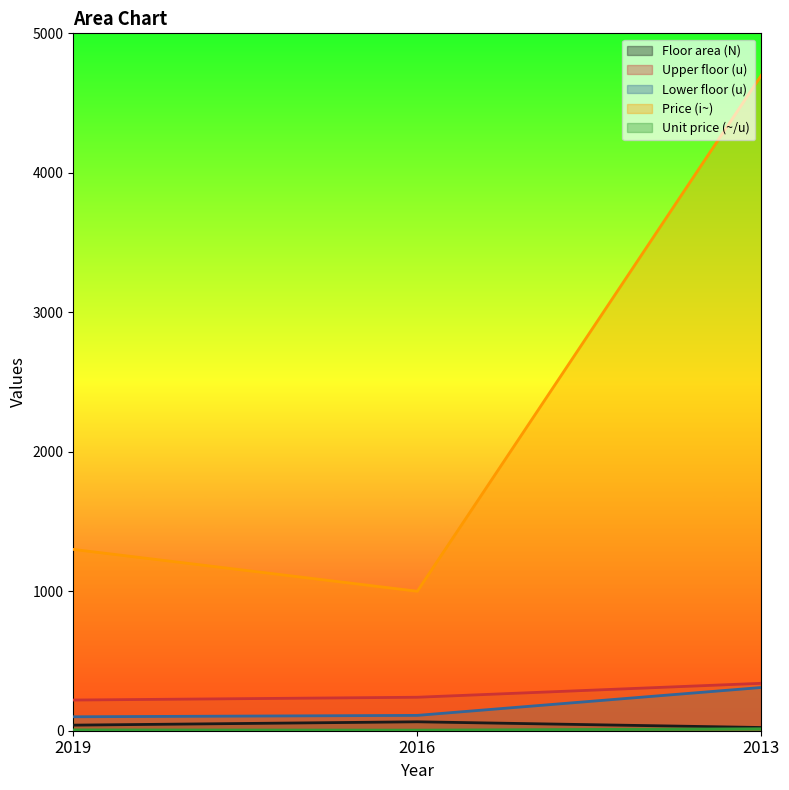

At which category is the sum across all series the highest?

2013